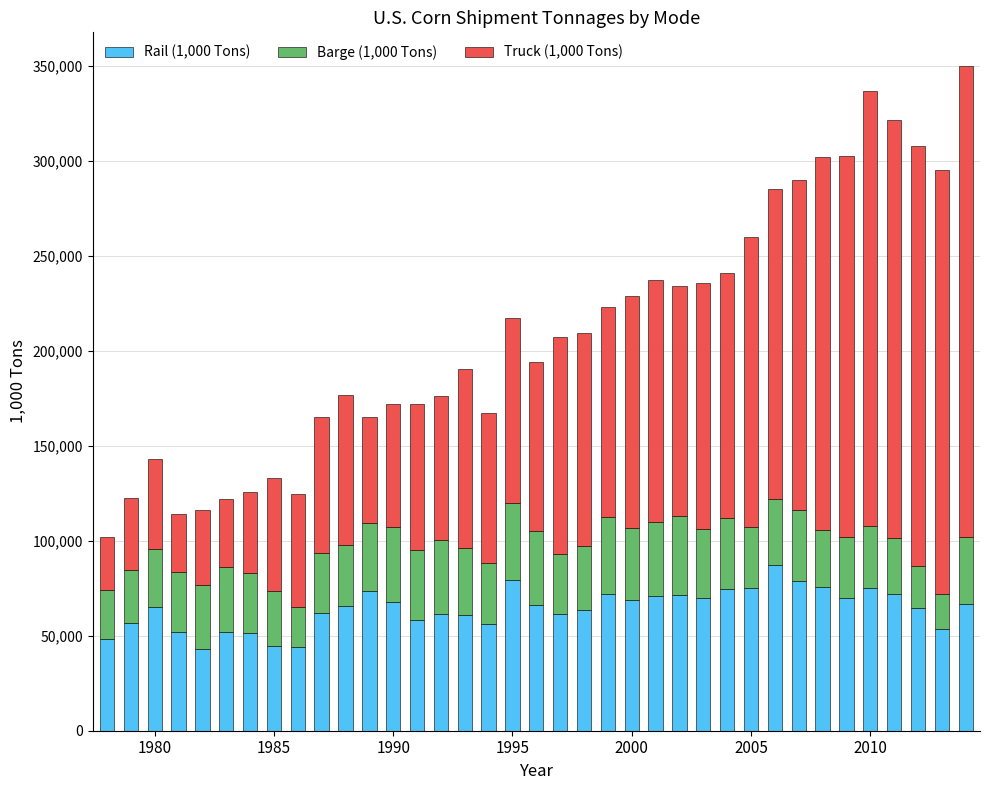

What is the difference between the second highest and second lowest values in the Rail (1,000 Tons) series?

35310